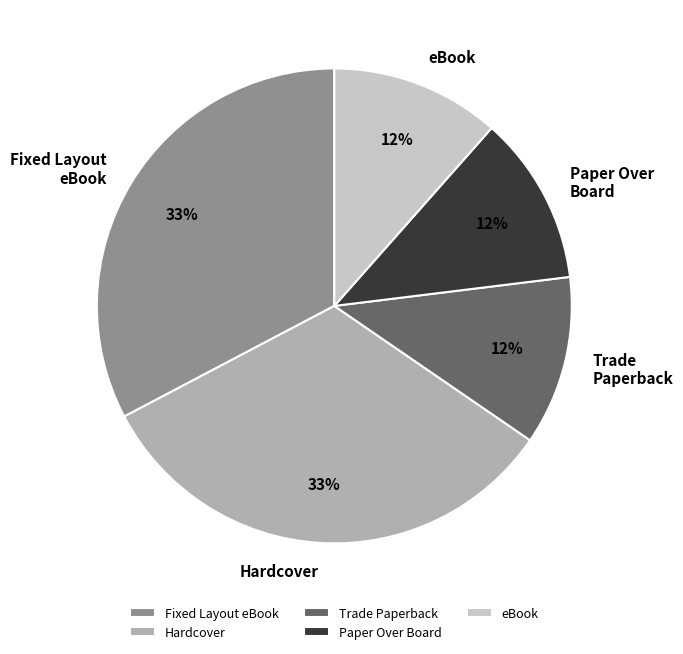

To the nearest percent, what is the average slice percentage?

20%